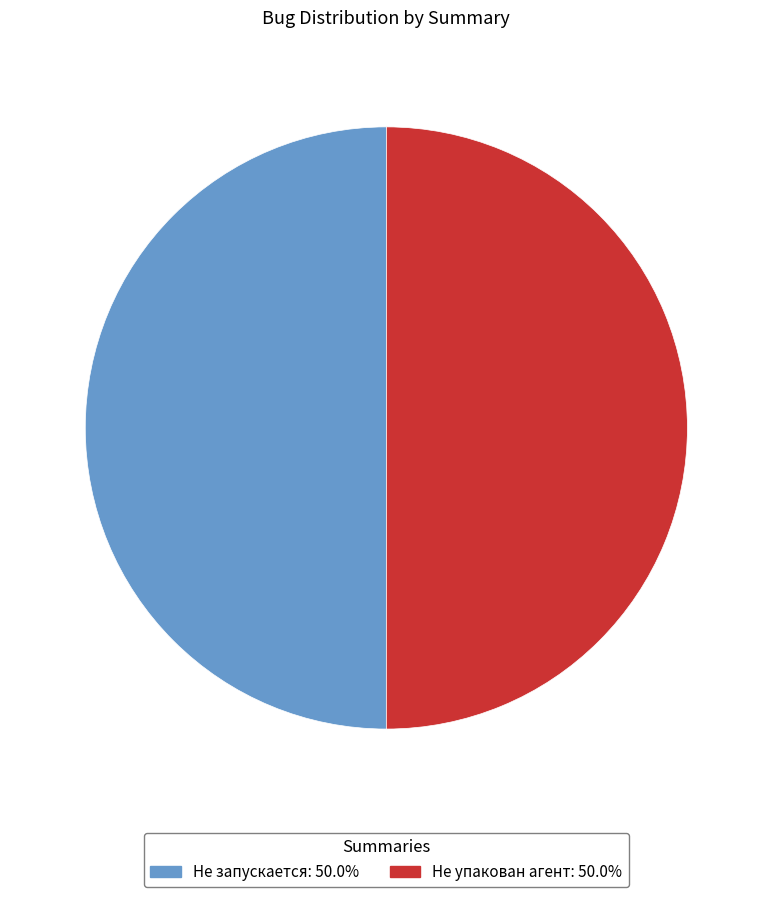

Do Не упакован агент: 50.0% and Не запускается: 50.0% together represent more than half of the pie?

Yes